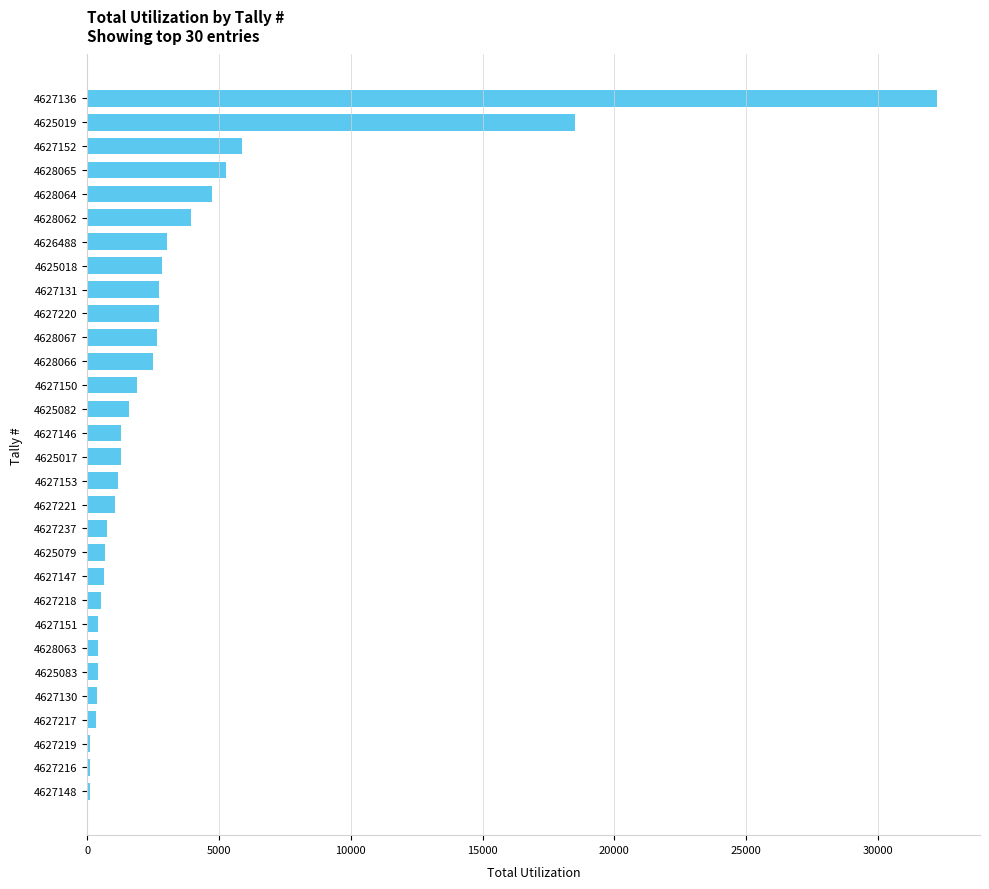

How many bars are there in total?

30